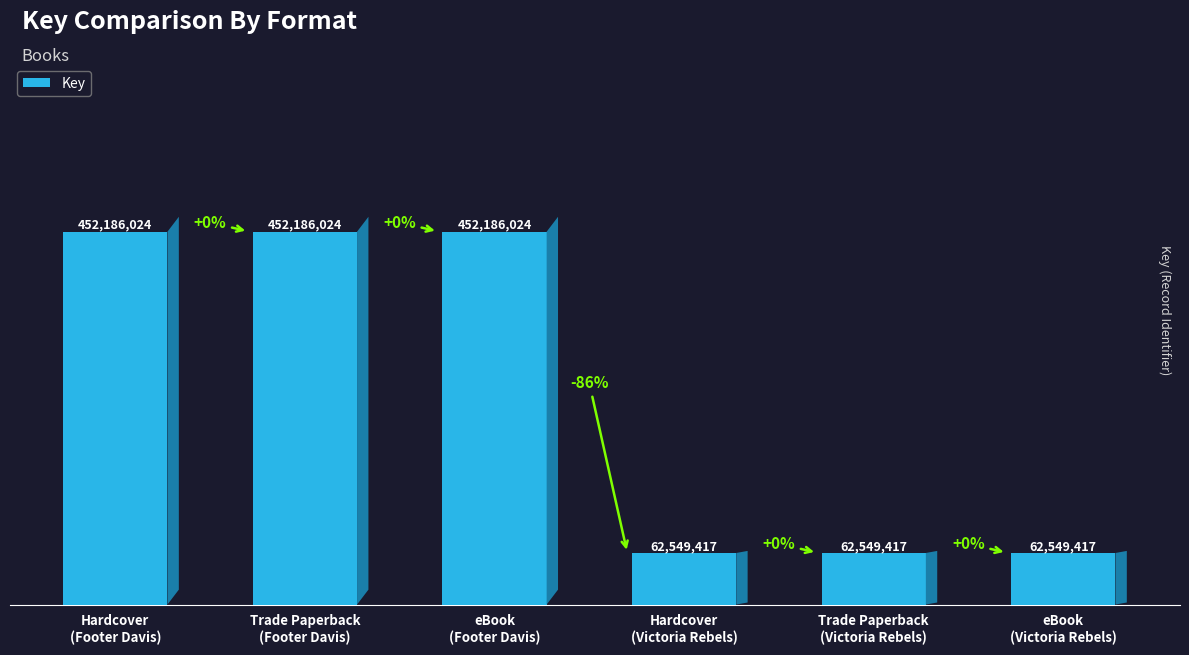

Rank the categories by value from highest to lowest.

Hardcover
(Footer Davis), Trade Paperback
(Footer Davis), eBook
(Footer Davis), Hardcover
(Victoria Rebels), Trade Paperback
(Victoria Rebels), eBook
(Victoria Rebels)